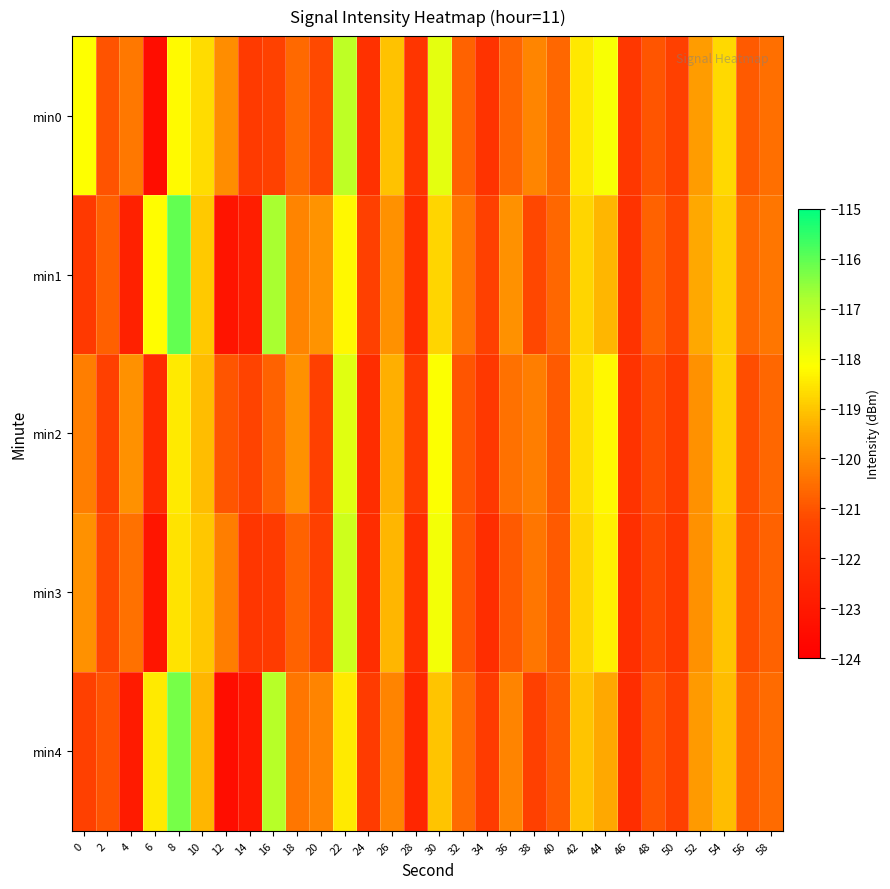

List the series in order of their peak value, lowest first.

min2, min3, min0, min4, min1